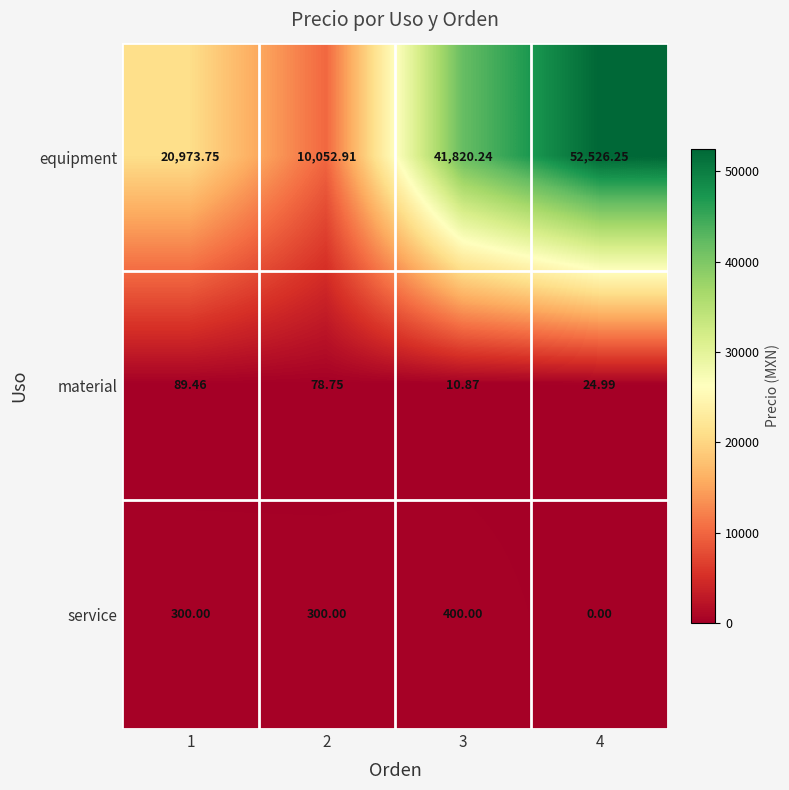

Which series has the largest range (max minus min)?

equipment